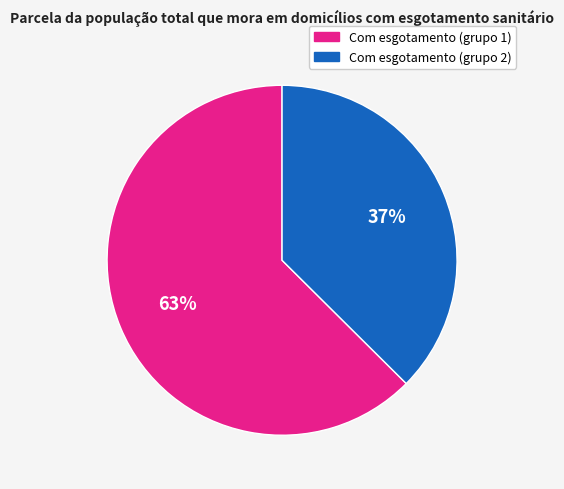

What percentage is the Com esgotamento (grupo 1) slice, to the nearest percent?

63%